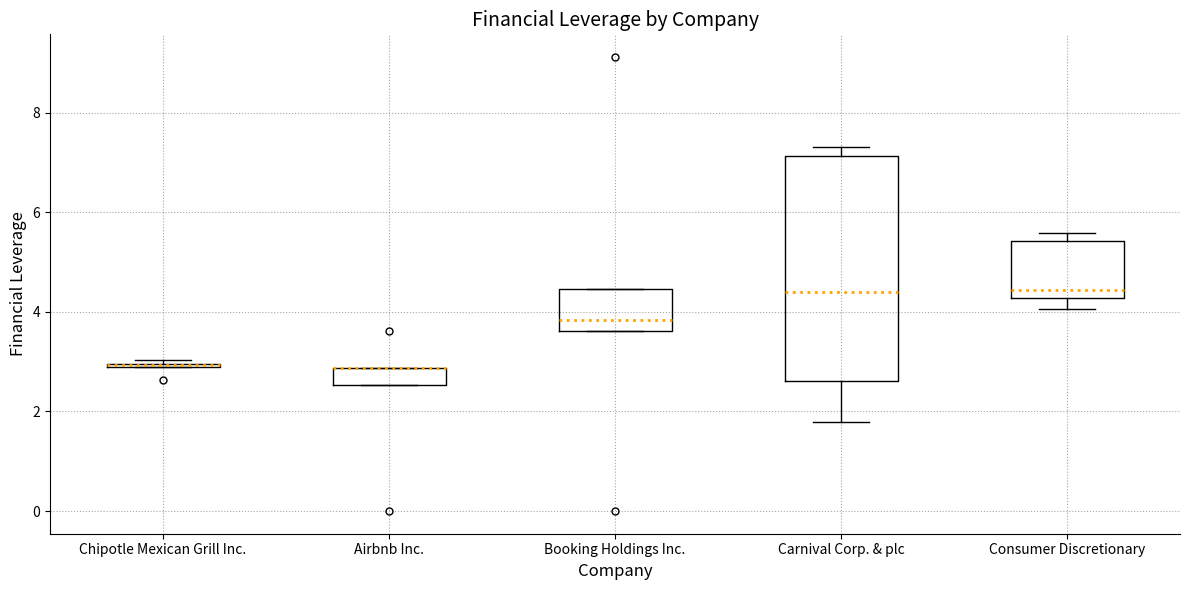

Which box is the tallest, from its lower edge to its upper edge?

Carnival Corp. & plc